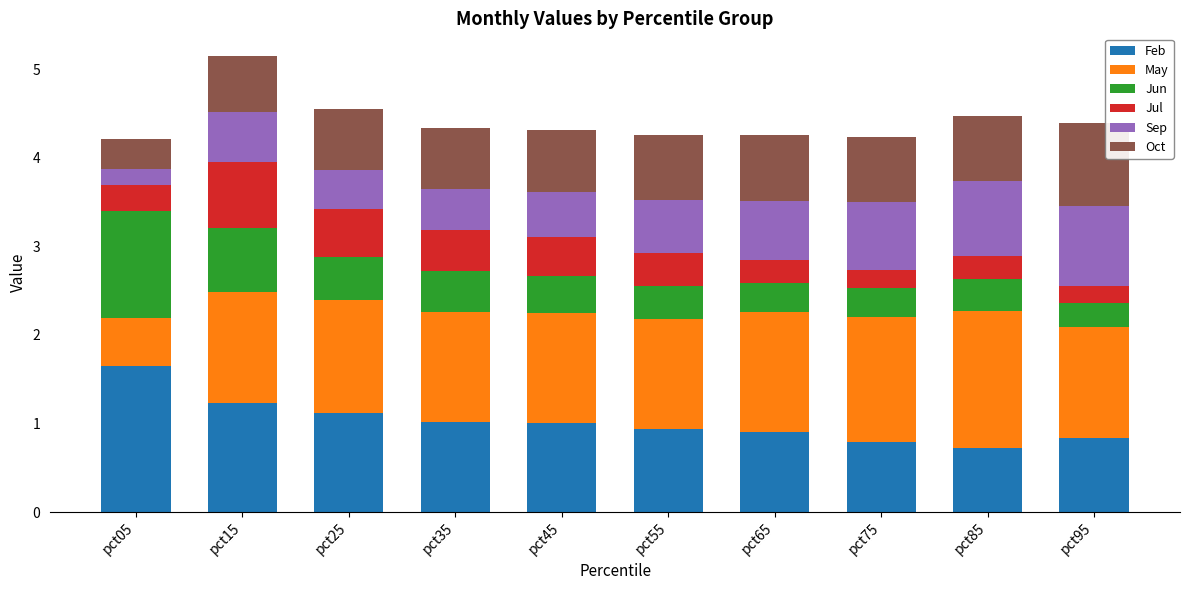

Read the Feb value at pct35.

1.0